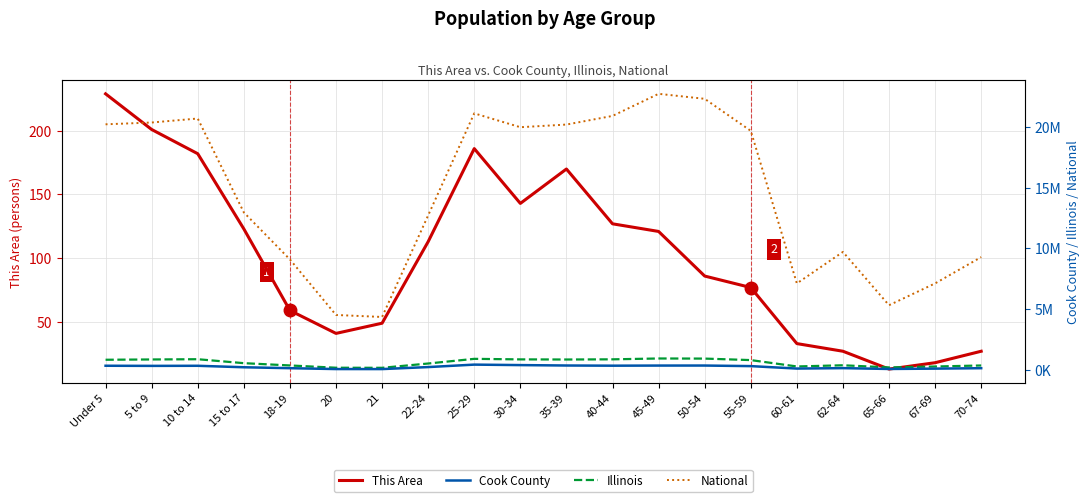

What is the total value across all series at 15 to 17?

13727500